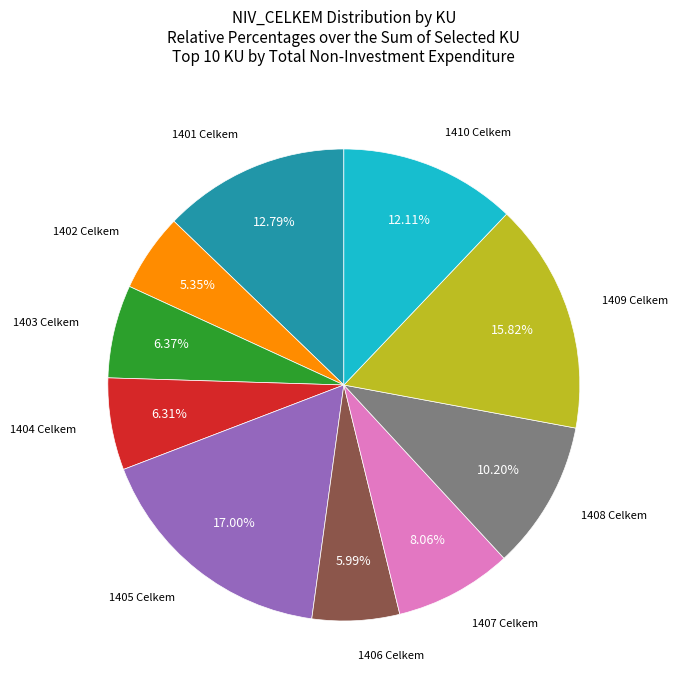

Is there a majority slice in this chart?

No